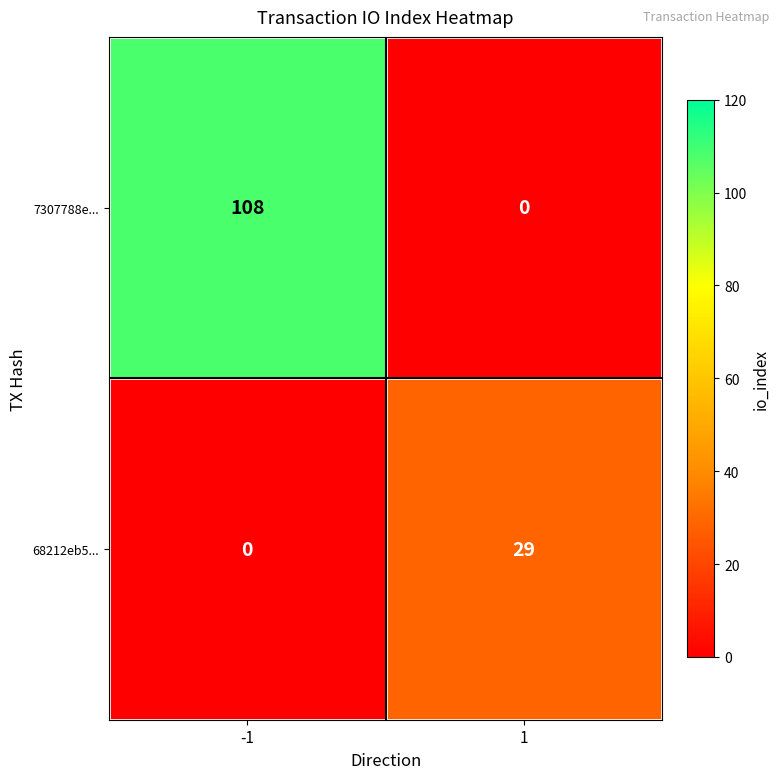

List the labels in order of 68212eb5... value, largest first.

1, -1